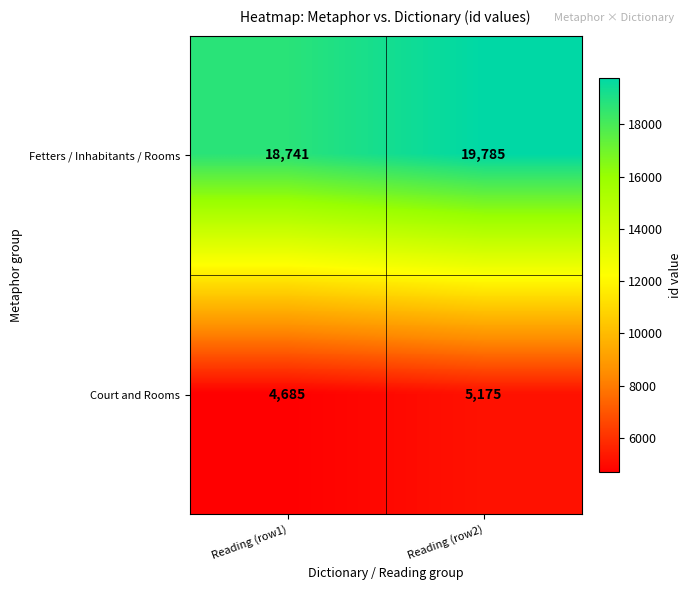

Which series changed the most between Reading (row1) and Reading (row2)?

Fetters / Inhabitants / Rooms